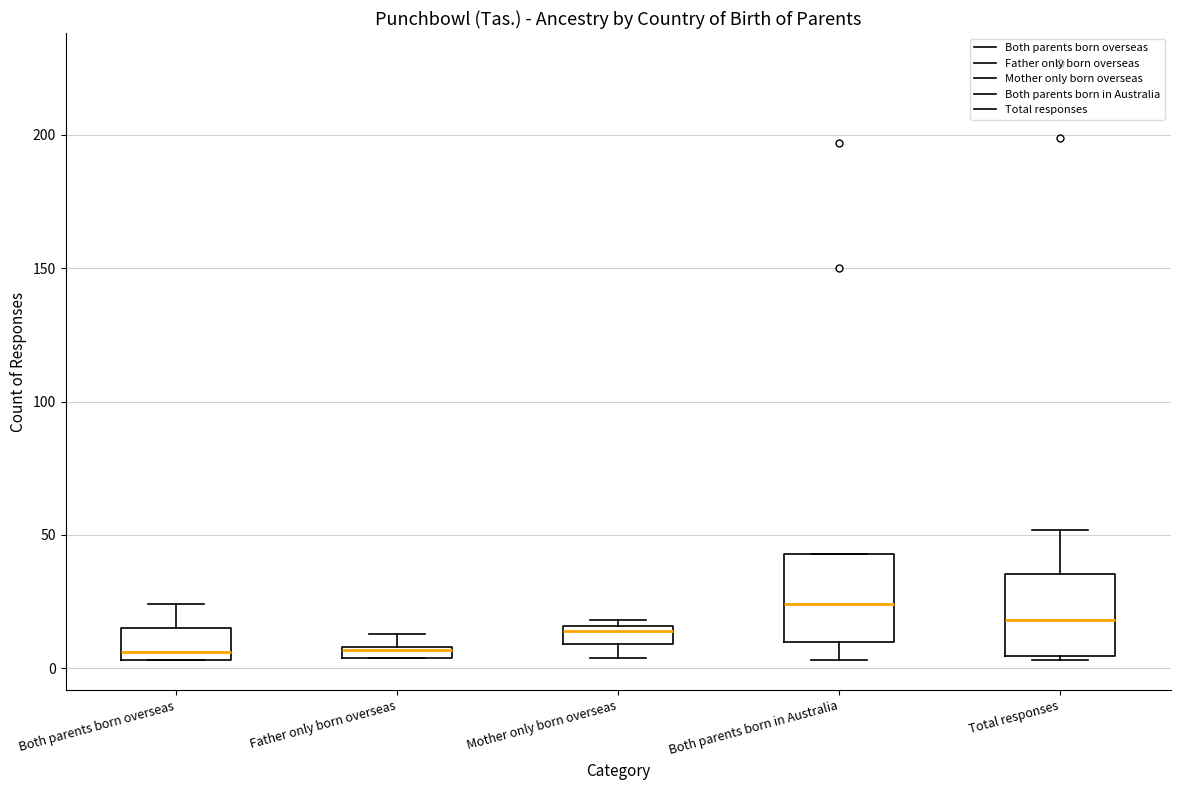

Where does the lower whisker of the box for Both parents born in Australia end on the y-axis? The values are not printed on the chart, so give them approximately, as read against the axis.

5